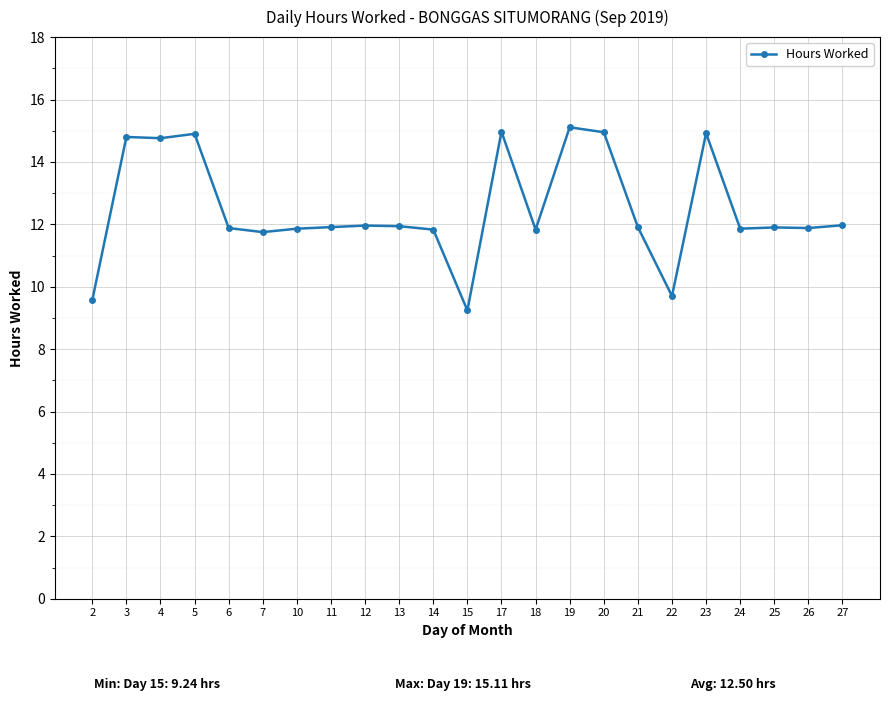

The chart shows a value of 17.7 at 25. True or false?

False